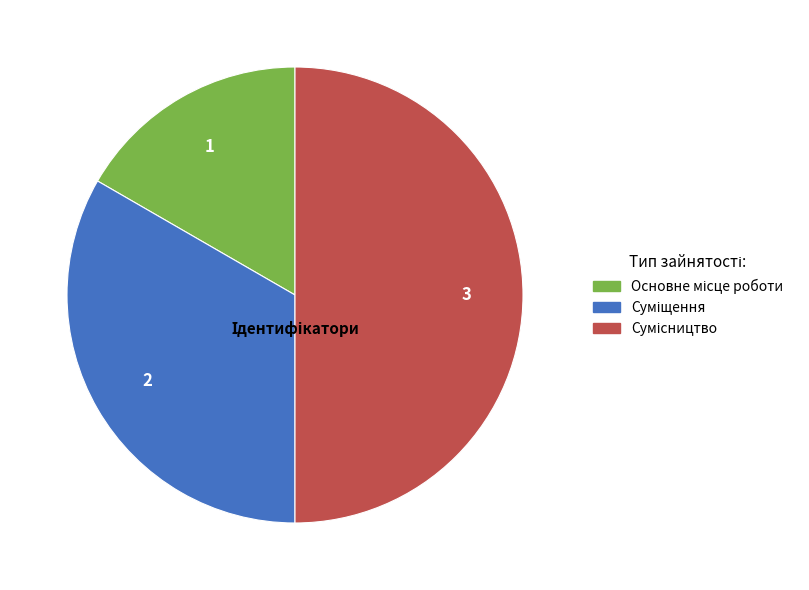

Which category has the smallest portion of the pie?

Основне місце роботи